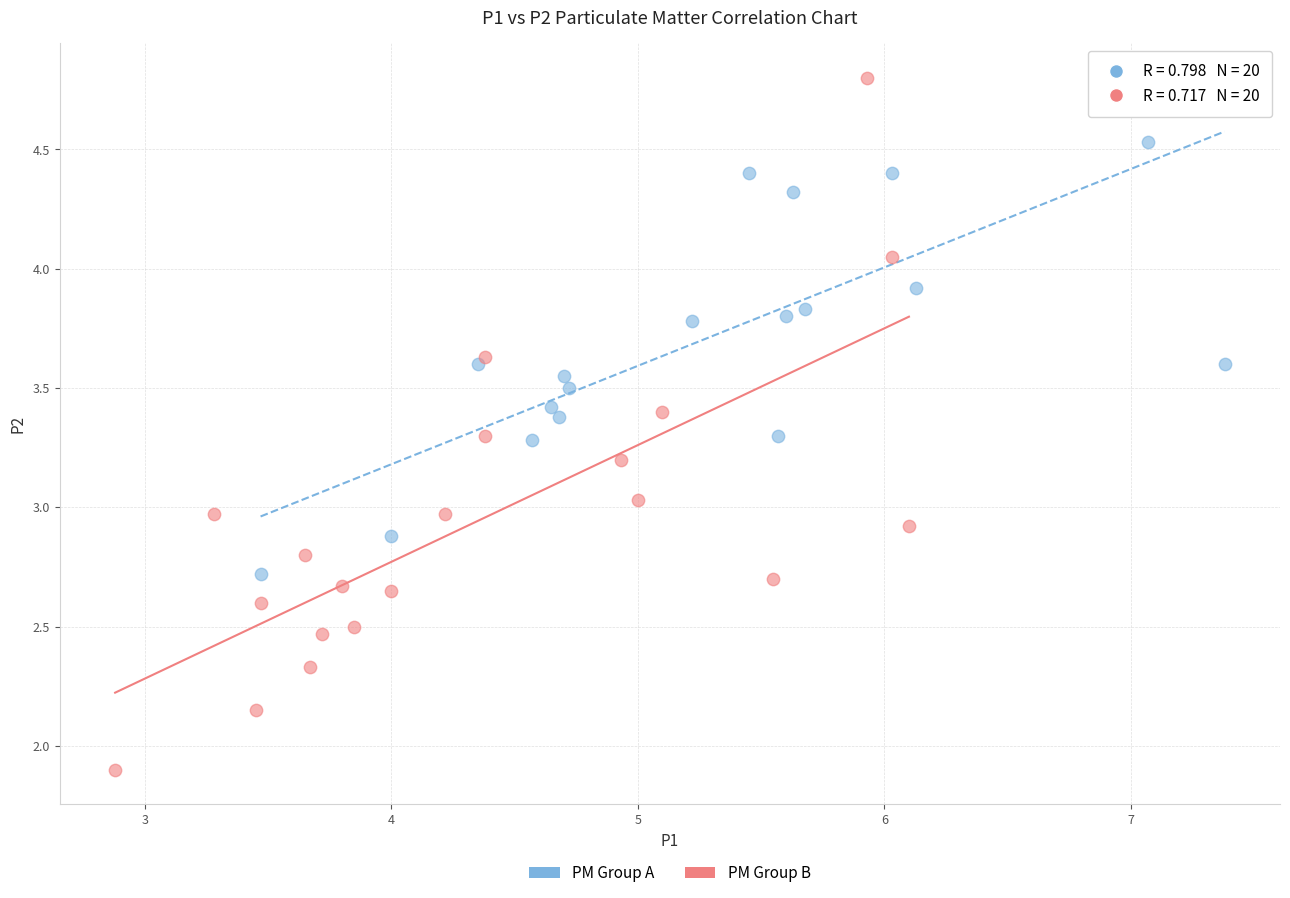

Which series reaches the minimum Y coordinate?

PM Group B